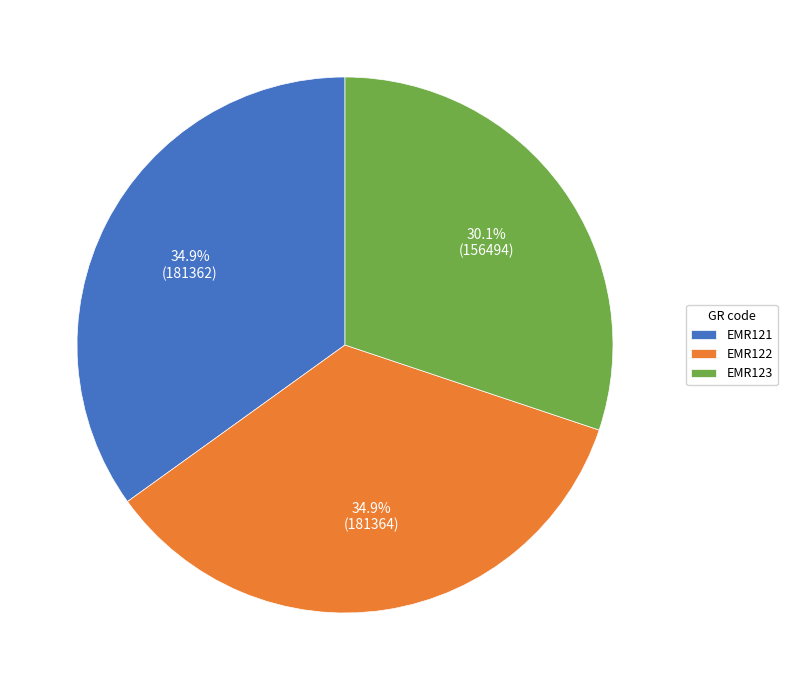

How many slices are in this pie chart?

3